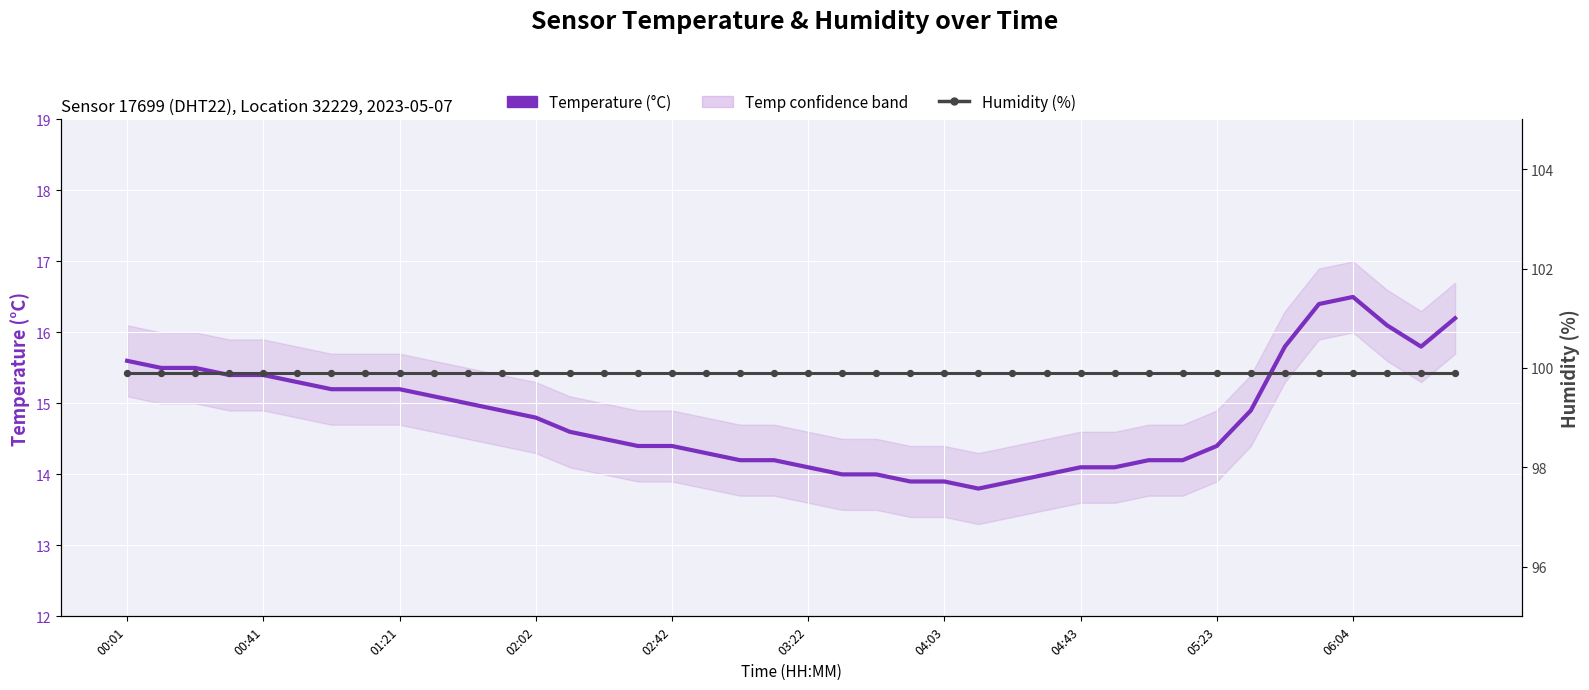

Which series reaches the maximum Y coordinate?

Humidity (%) line